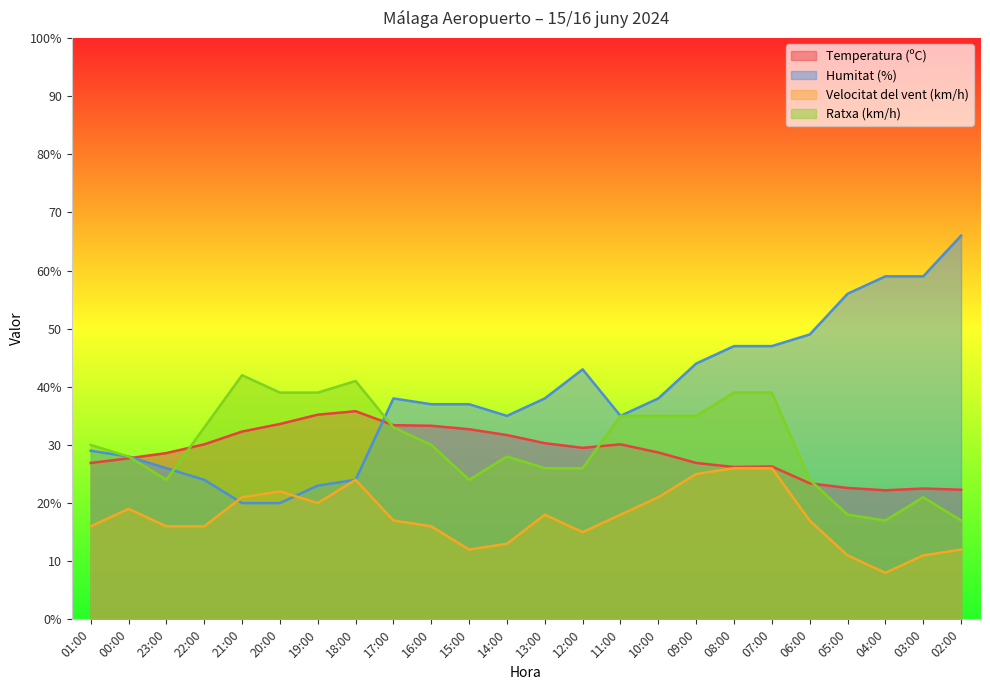

How many times do Ratxa (km/h) and Temperatura (ºC) cross each other?

5